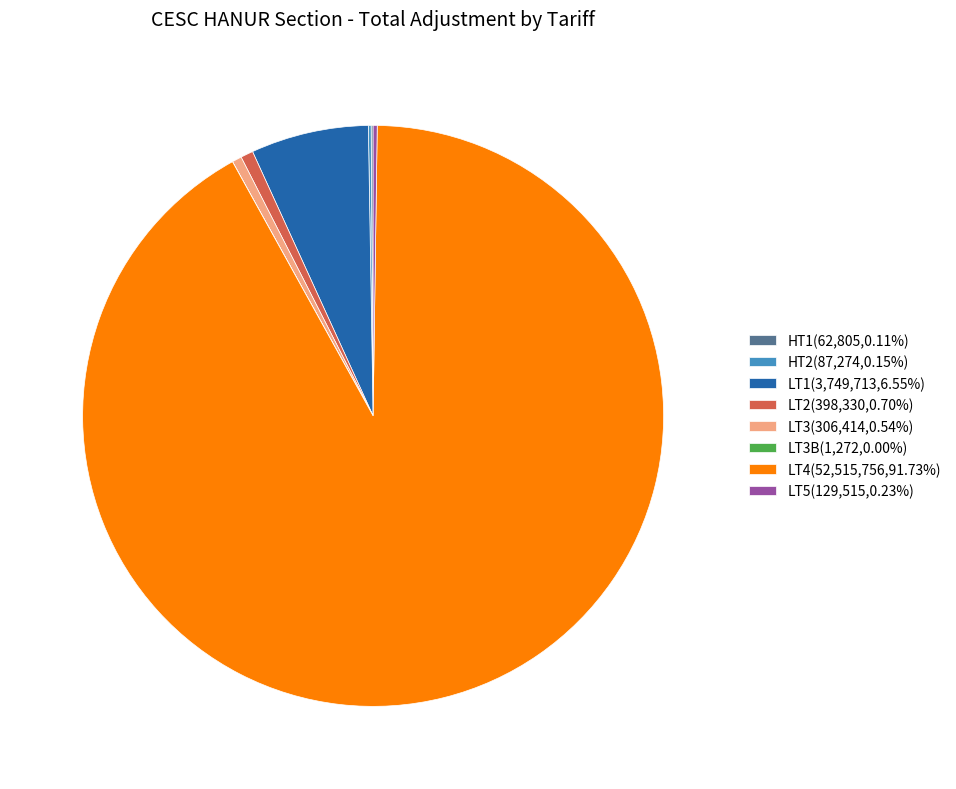

Approximately how many times larger is the value at LT1(3,749,713,6.55%) compared to LT2(398,330,0.70%)?

9.4